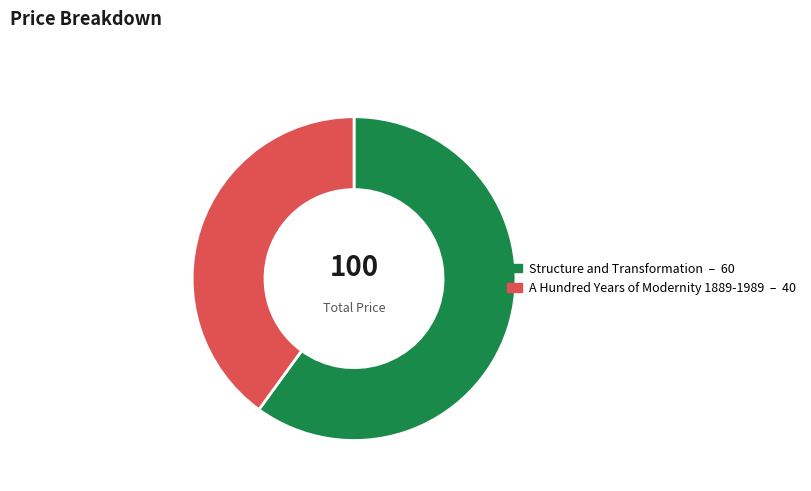

What is the smallest slice in the pie chart?

A Hundred Years of Modernity 1889-1989